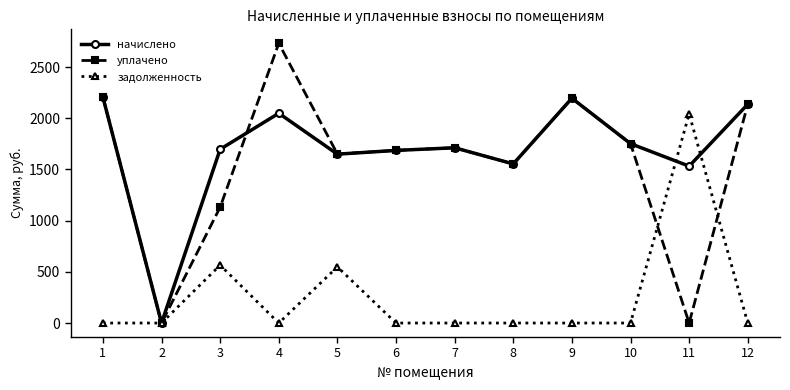

What is the total value across all series at 11?

3575.6